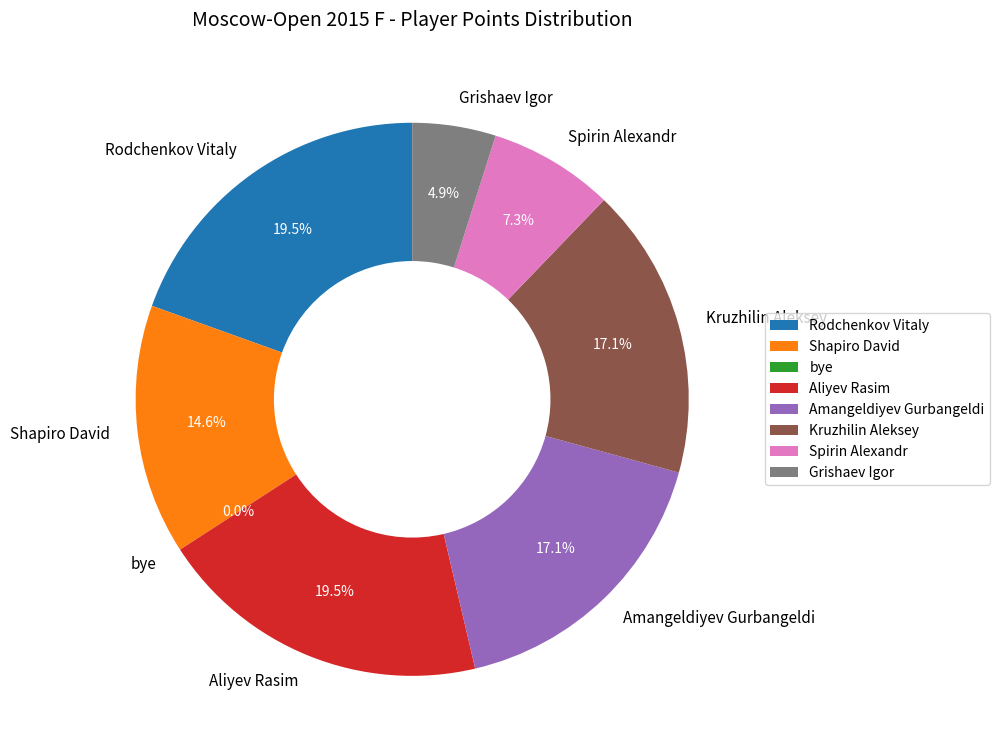

Does Shapiro David account for over 50% of the chart?

No